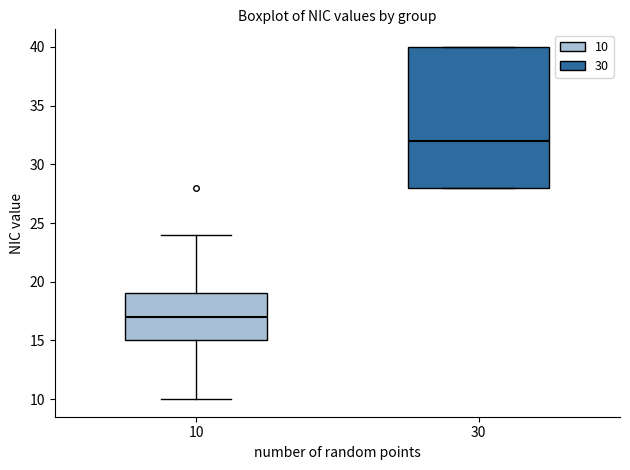

Which box's median line is the lowest?

10